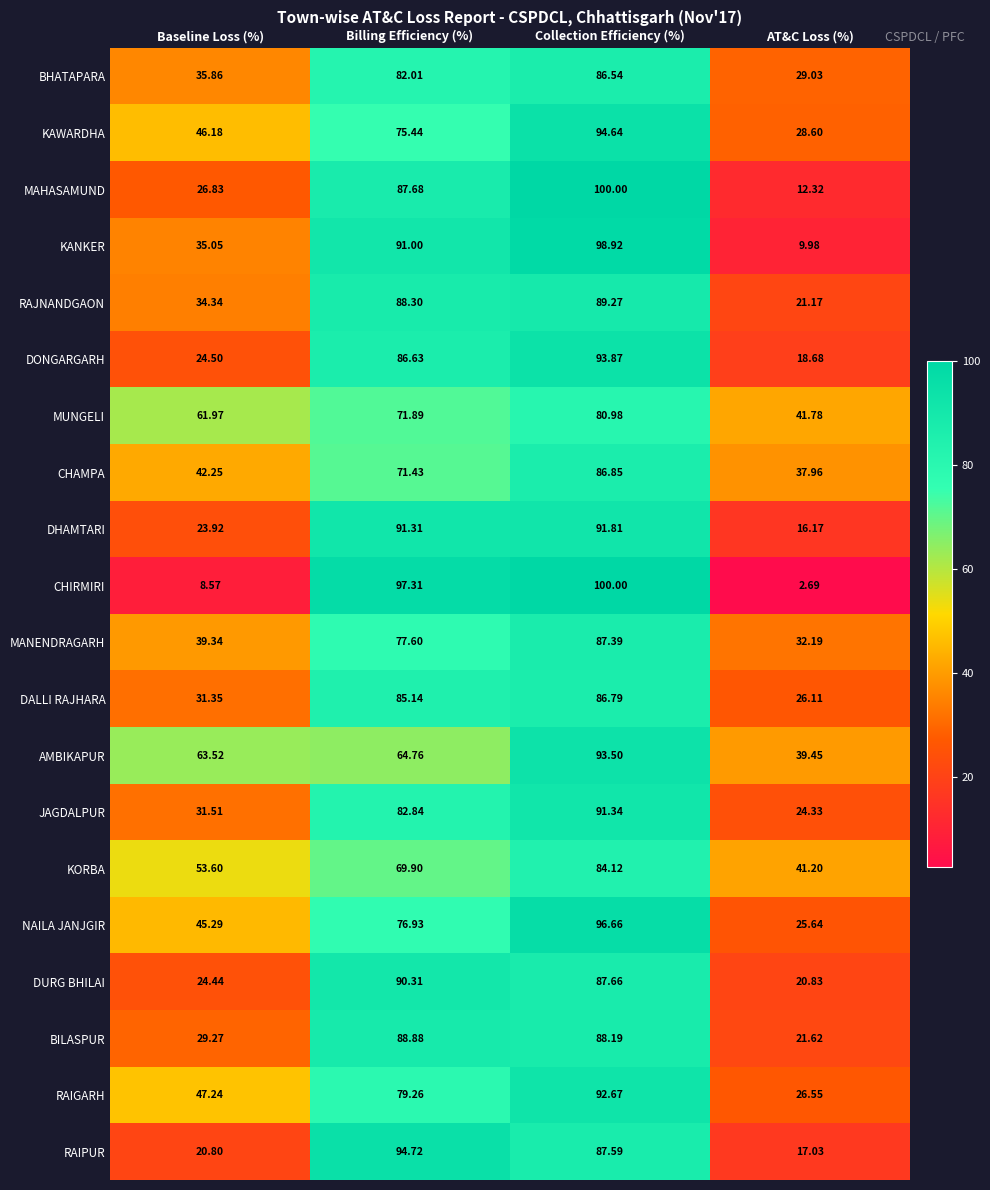

At which label does RAIGARH first exceed 79?

Billing Efficiency (%)